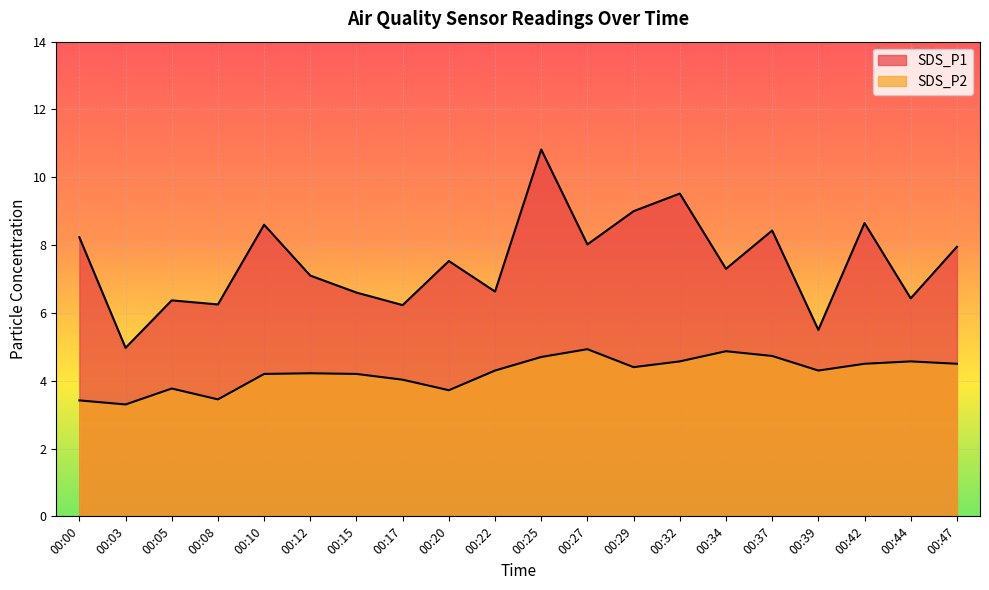

At which category is the sum across all series the highest?

00:25